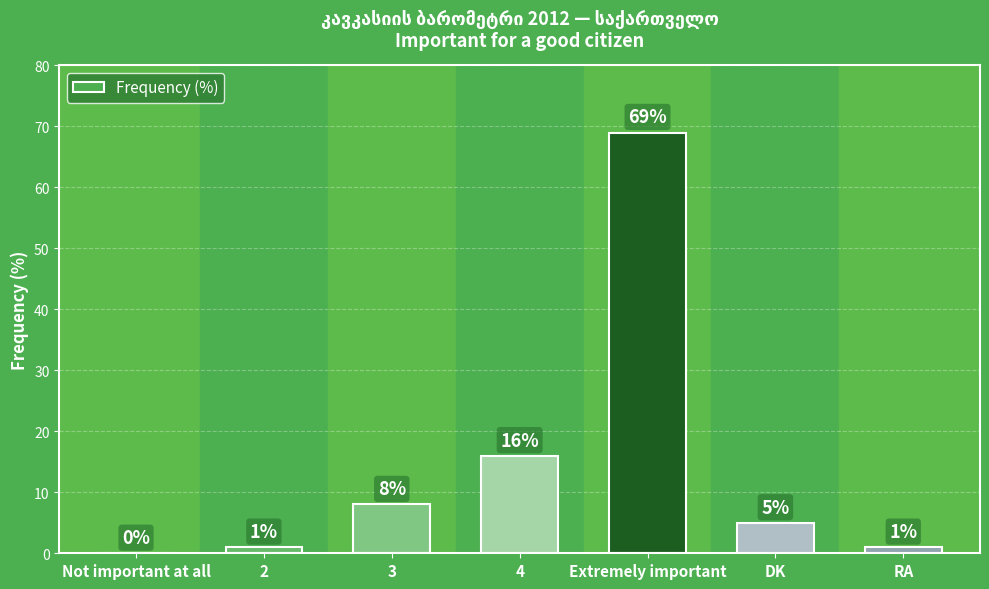

At which label is the value closest to 34?

4